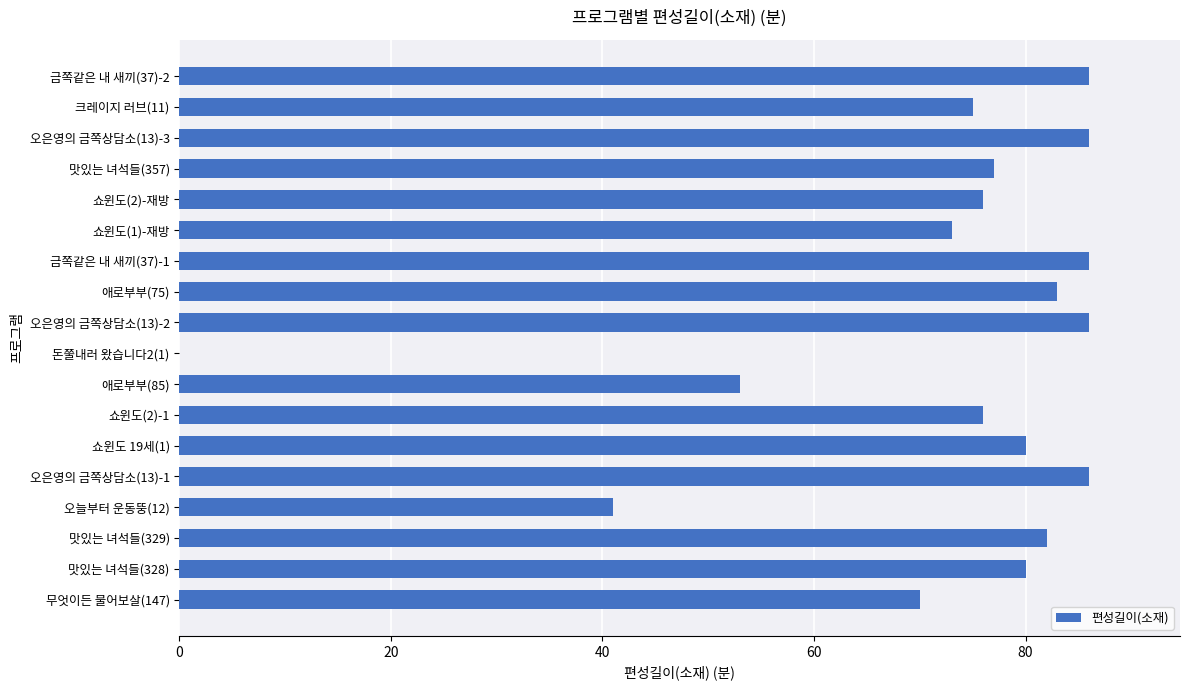

Where is the data nearest to the value 43?

오늘부터 운동뚱(12)